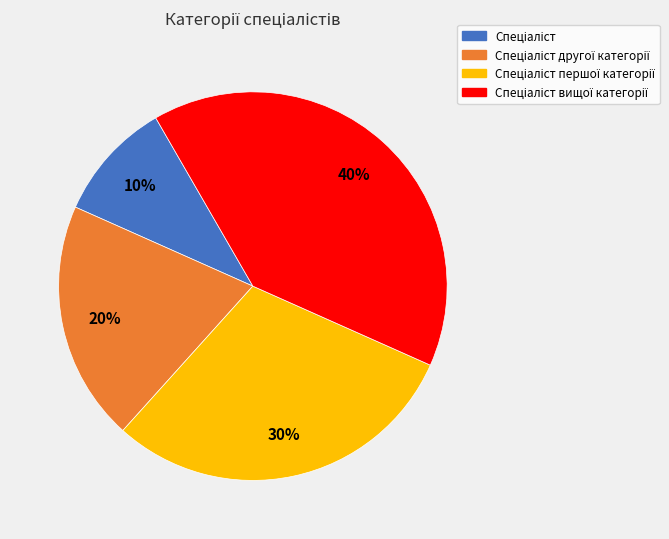

Is there any slice that represents more than half of the pie?

No